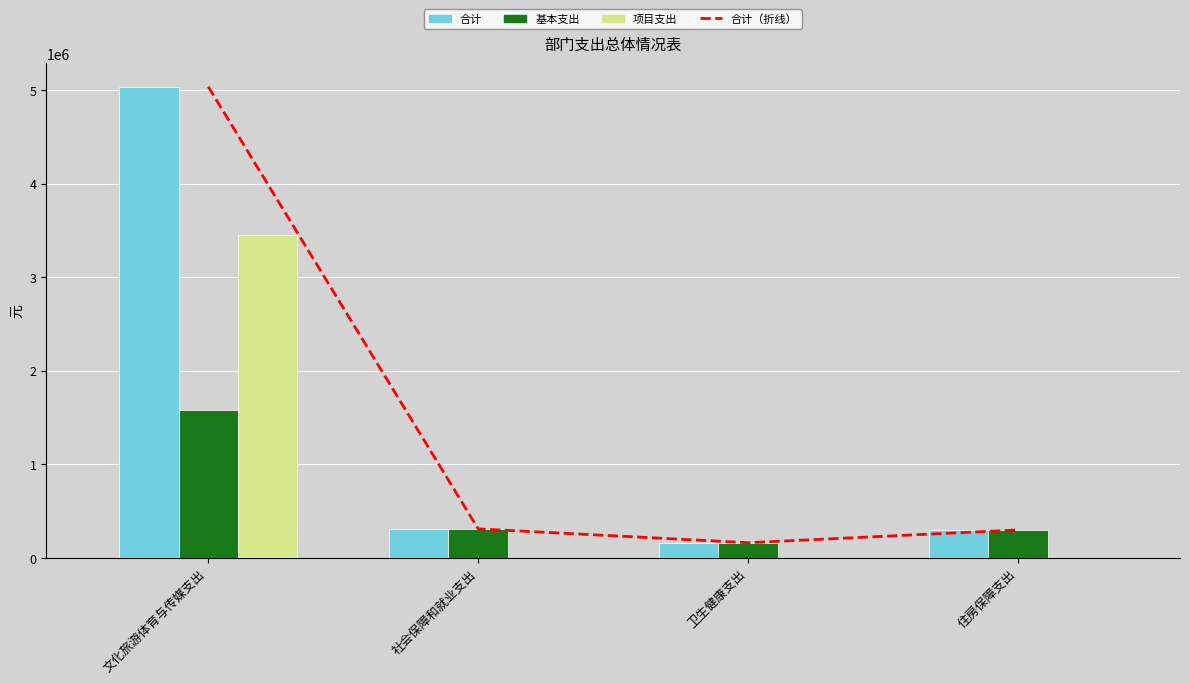

What are all the series names shown in the legend?

合计_线, 合计, 基本支出, 项目支出